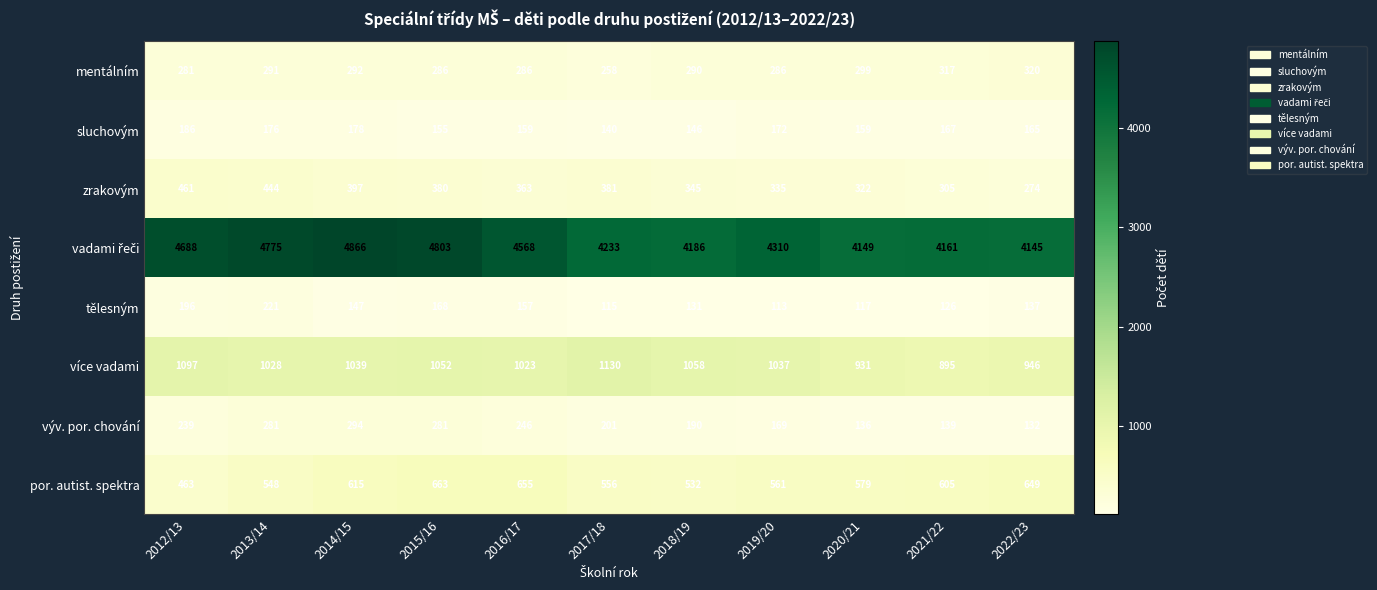

The value of tělesným at 2016/17 is 157. True or false?

True